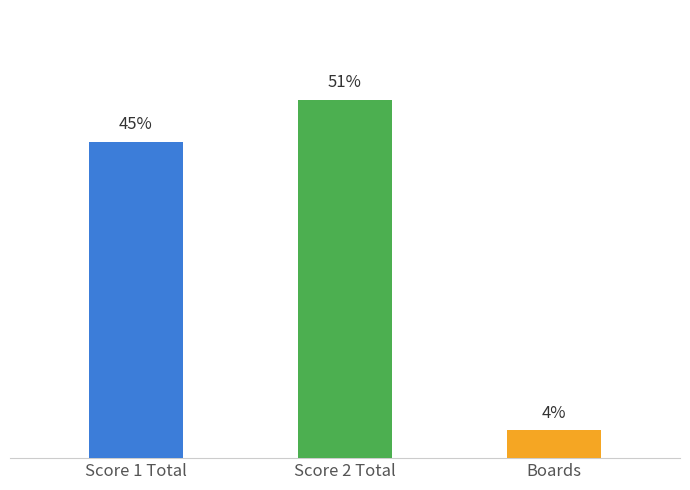

Between Score 2 Total and Boards, which is larger?

Score 2 Total